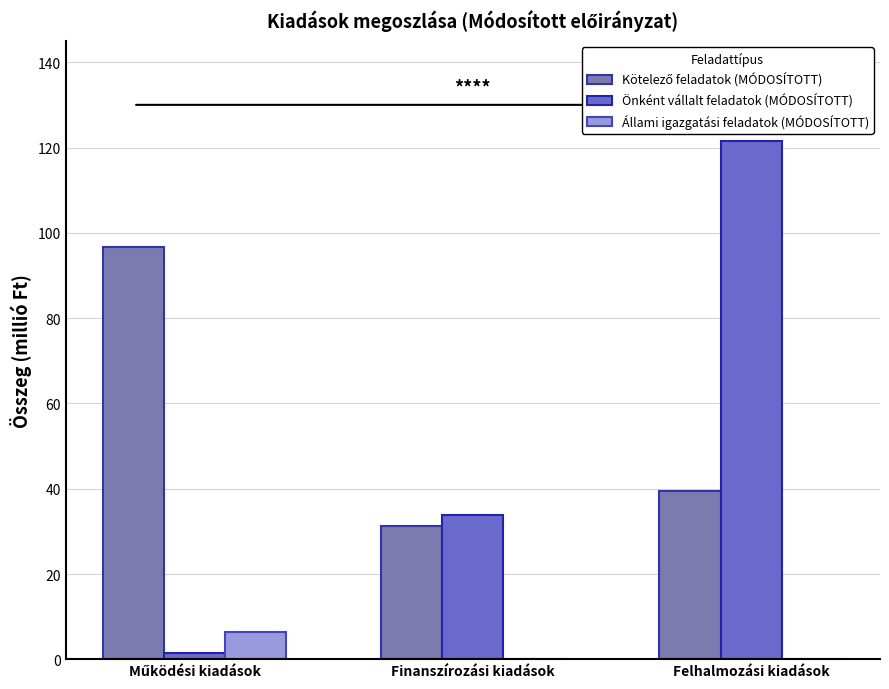

How many data points does each series have?

3